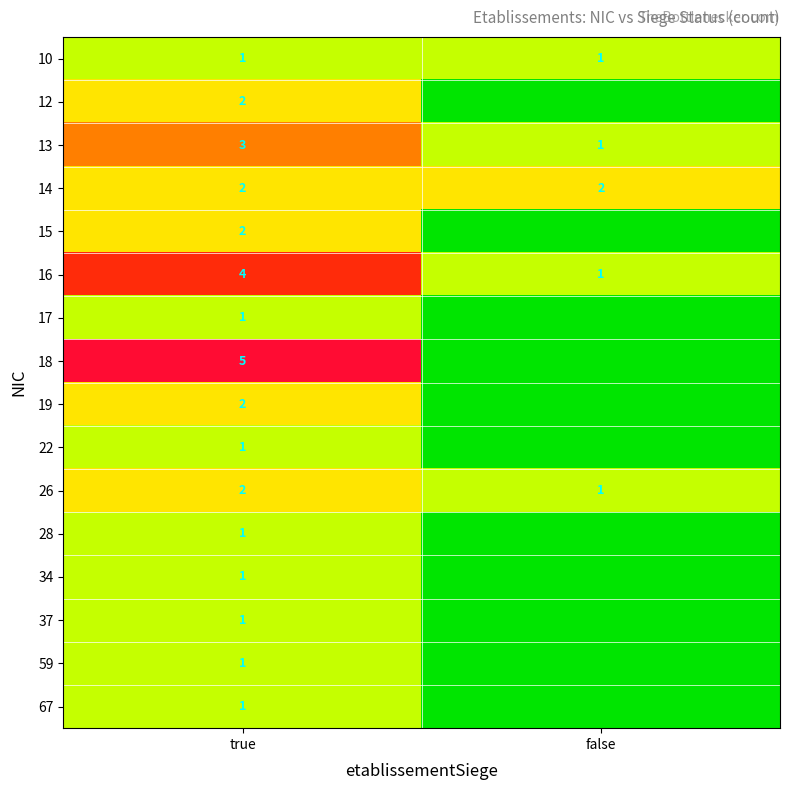

At which category is the sum across all series the highest?

true